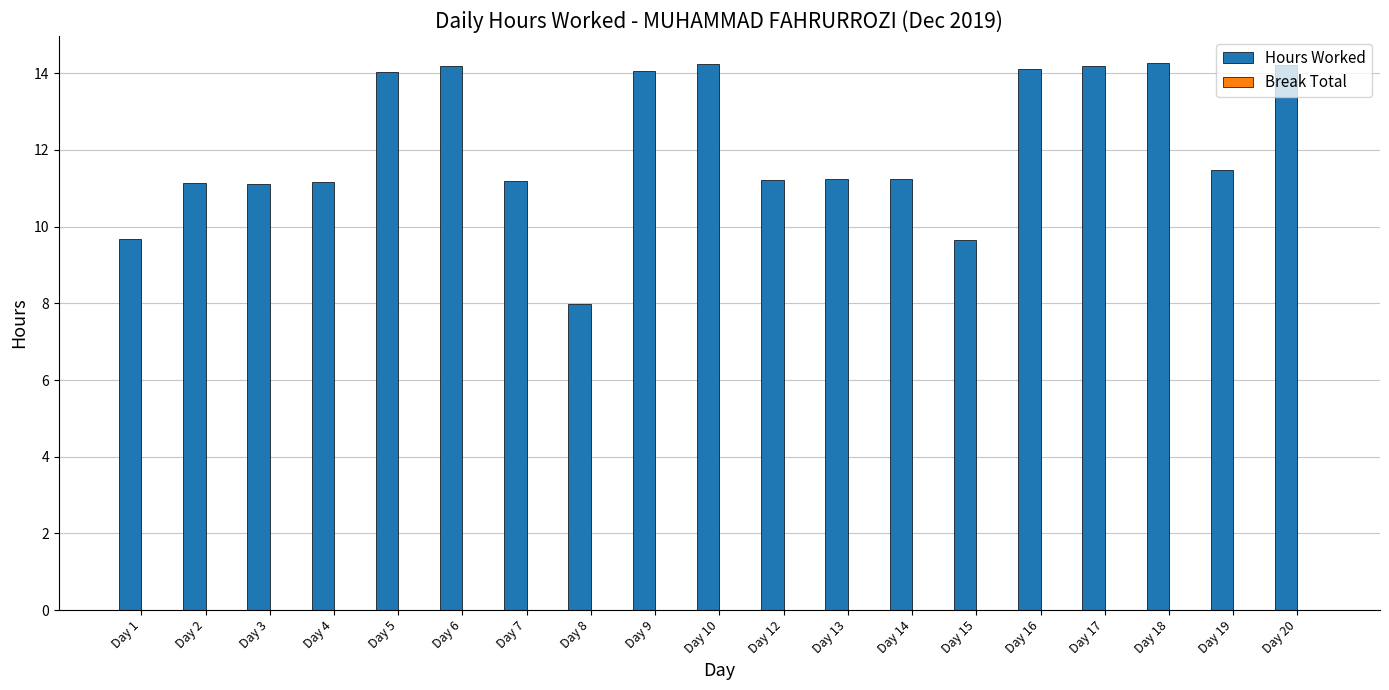

Is it true that the value at Day 20 is 14.2?

True